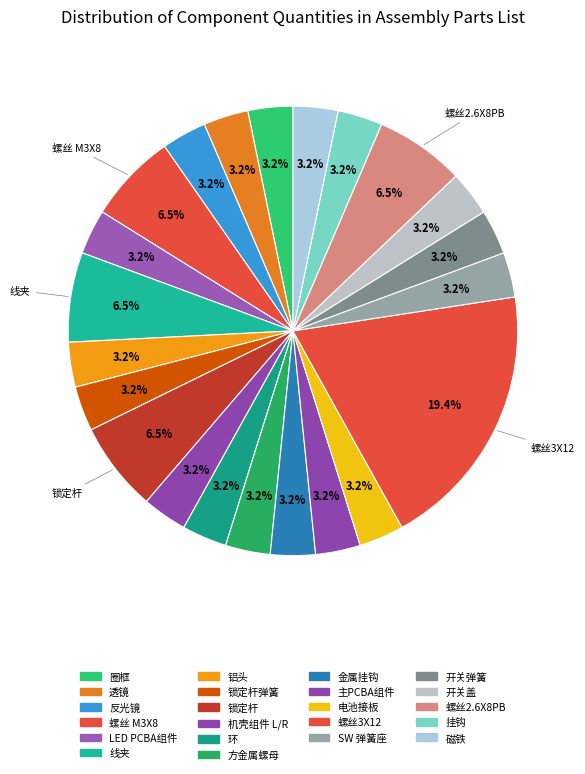

Rank the categories by value from highest to lowest.

螺丝3X12, 螺丝 M3X8, 线夹, 锁定杆, 螺丝2.6X8PB, 圈框, 透镜, 反光镜, LED PCBA组件, 铝头, 锁定杆弹簧, 机壳组件 L/R, 环, 方金属螺母, 金属挂钩, 主PCBA组件, 电池接板, SW 弹簧座, 开关弹簧, 开关盖, 挂钩, 磁铁